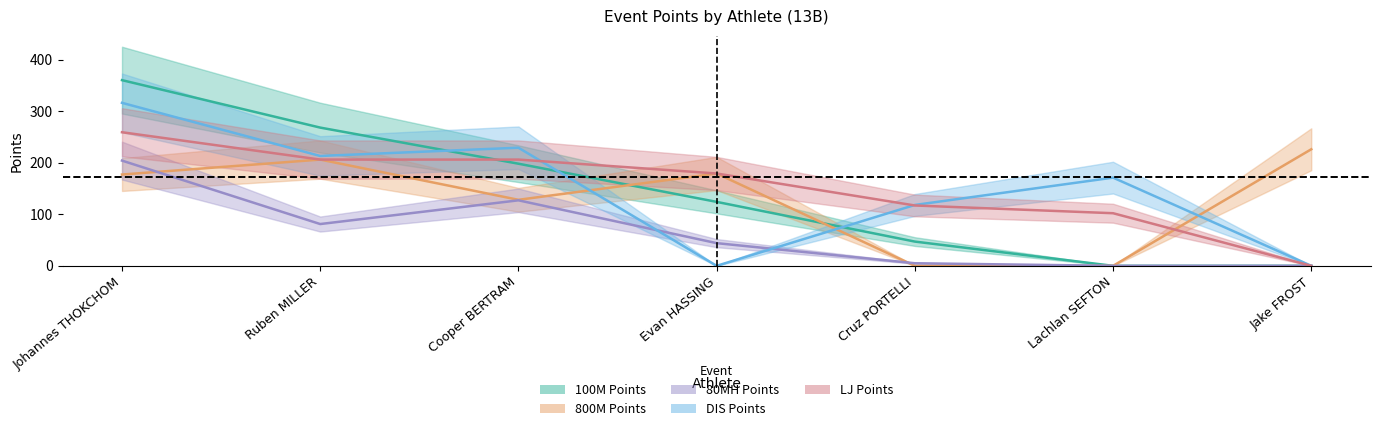

Reading left to right, extract all data points from this chart.

100M Points: 360	268	198	124	47	0	0
800M Points: 177	206	128	179	0	0	226
80MH Points: 204	81	127	44	5	0	0
DIS Points: 316	213	229	0	118	171	0
LJ Points: 259	206	206	179	117	102	0